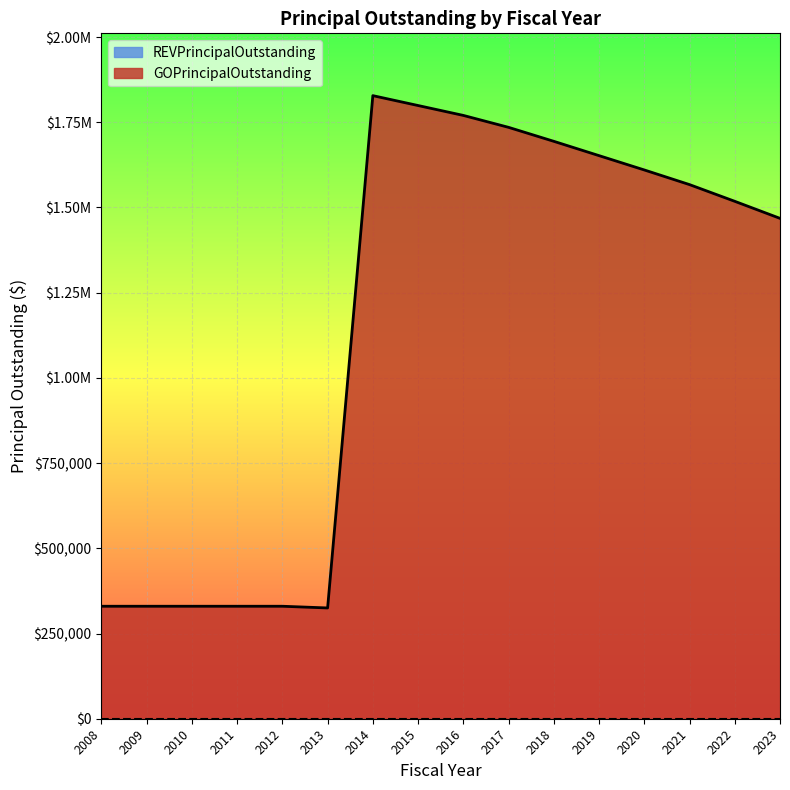

True or false: the data has more than 1 interior local peaks.

False